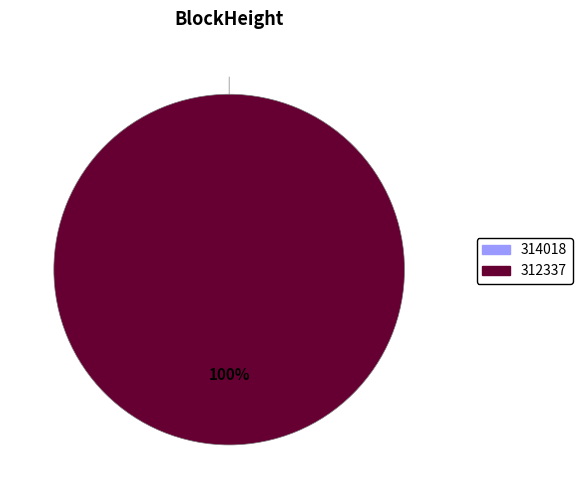

To the nearest percent, what is the difference between the largest and smallest slice percentages?

100%